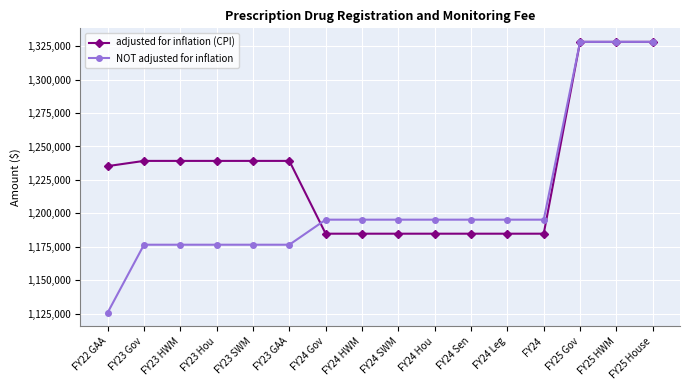

Reading left to right, list all the values displayed in this chart.

adjusted for inflation (CPI): FY22 GAA=1235349	FY23 Gov=1239244	FY23 HWM=1239244	FY23 Hou=1239244	FY23 SWM=1239244	FY23 GAA=1239244	FY24 Gov=1184890	FY24 HWM=1184890	FY24 SWM=1184890	FY24 Hou=1184890	FY24 Sen=1184890	FY24 Leg=1184890	FY24=1184890	FY25 Gov=1328117	FY25 HWM=1328117	FY25 House=1328117
NOT adjusted for inflation: FY22 GAA=1125952	FY23 Gov=1176658	FY23 HWM=1176658	FY23 Hou=1176658	FY23 SWM=1176658	FY23 GAA=1176658	FY24 Gov=1195365	FY24 HWM=1195365	FY24 SWM=1195365	FY24 Hou=1195365	FY24 Sen=1195365	FY24 Leg=1195365	FY24=1195365	FY25 Gov=1328117	FY25 HWM=1328117	FY25 House=1328117